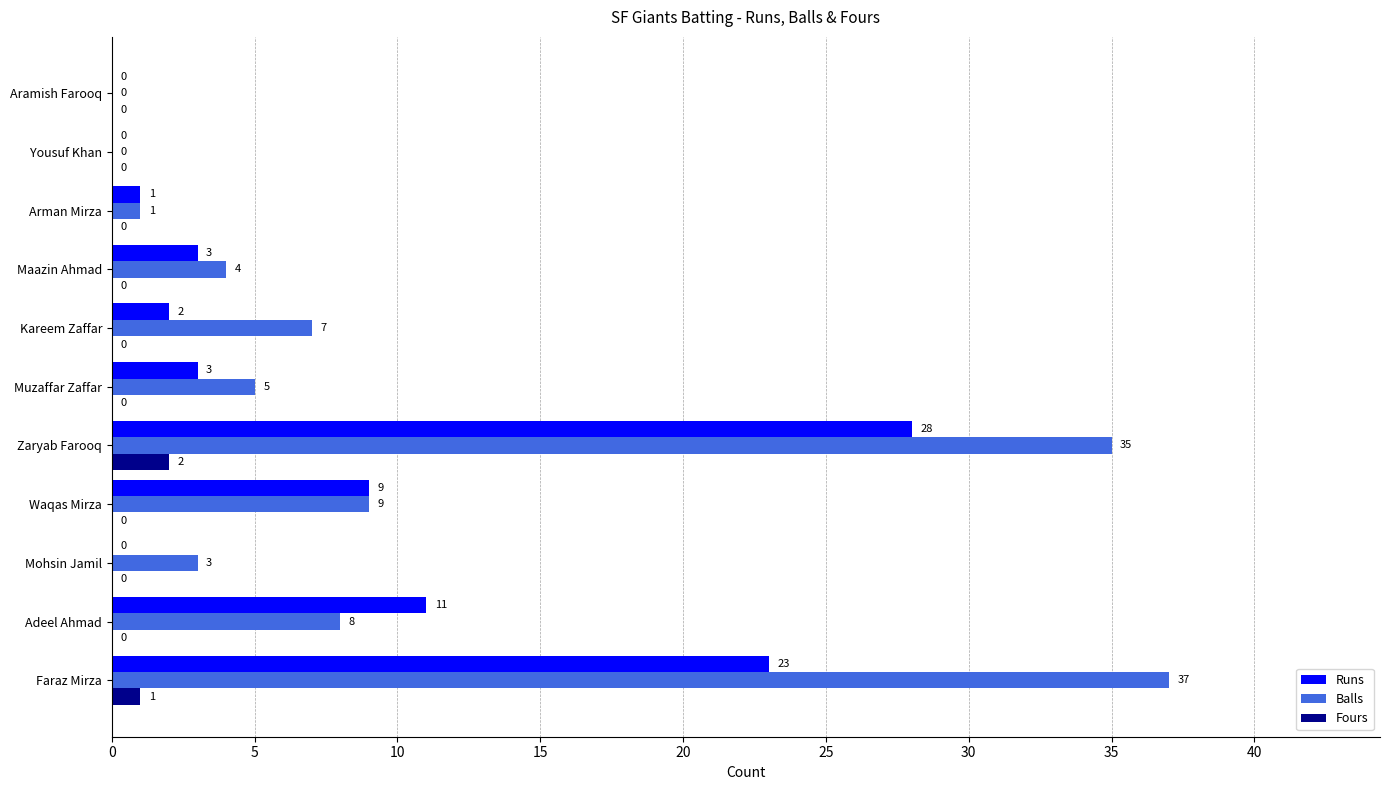

What is the sum of all Balls values?

109